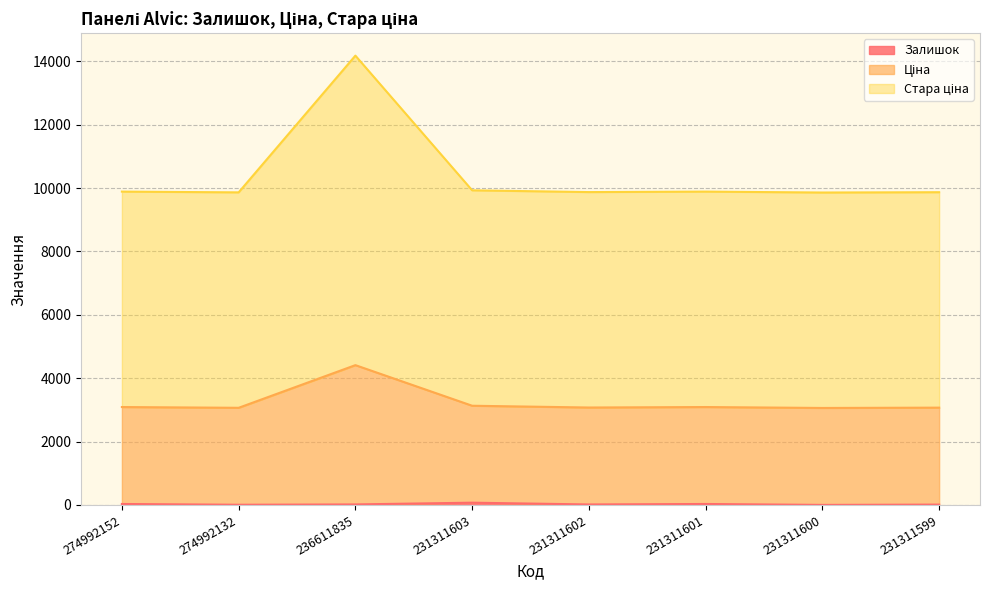

Does the chart display data point markers on the line(s)?

No